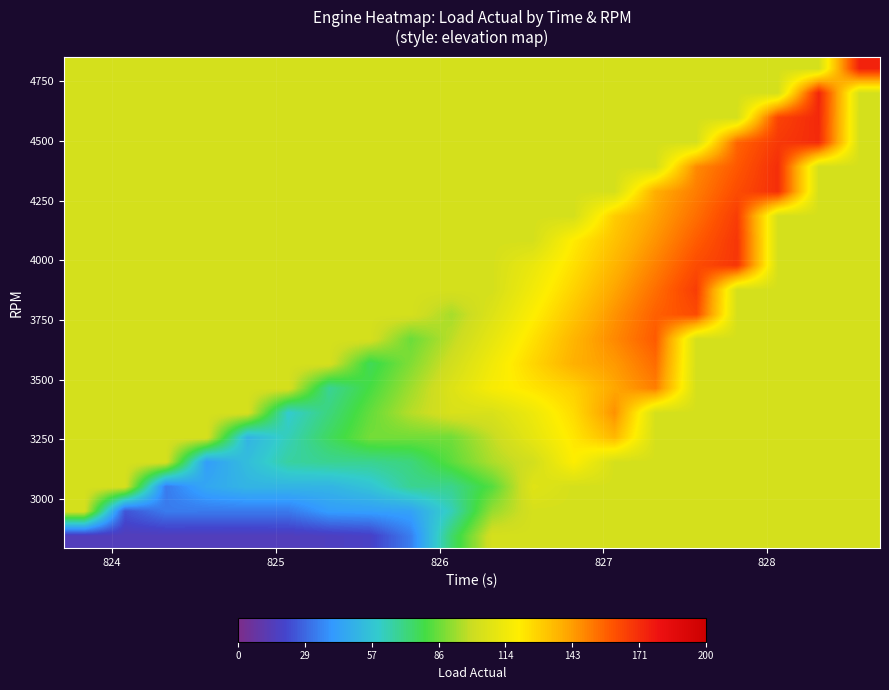

What is the maximum value shown in the chart?

174.9